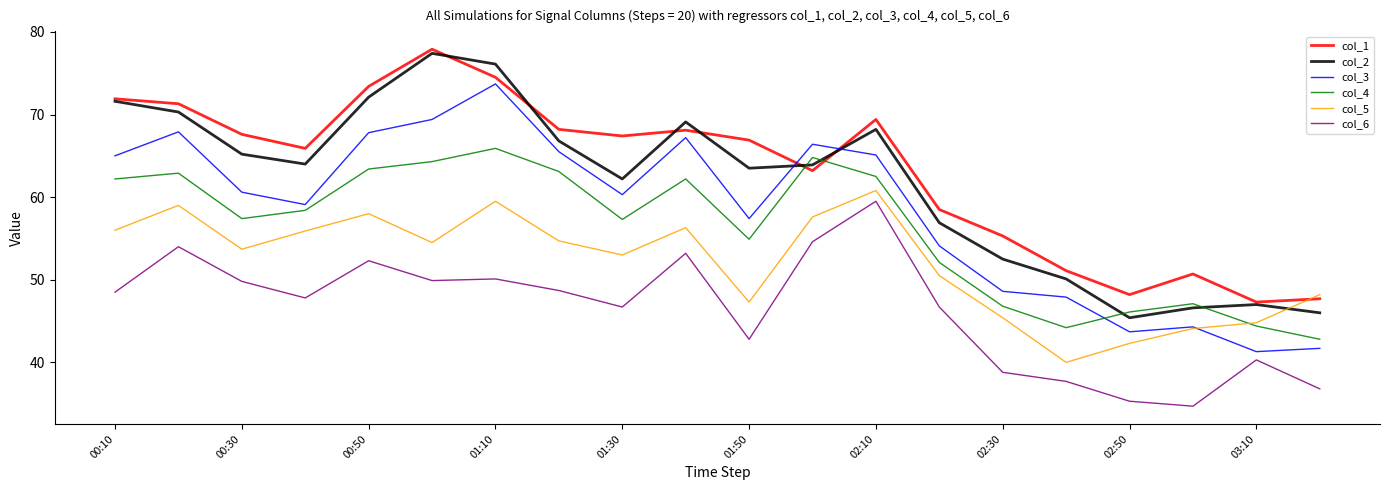

What is the maximum value for col_3?

73.7